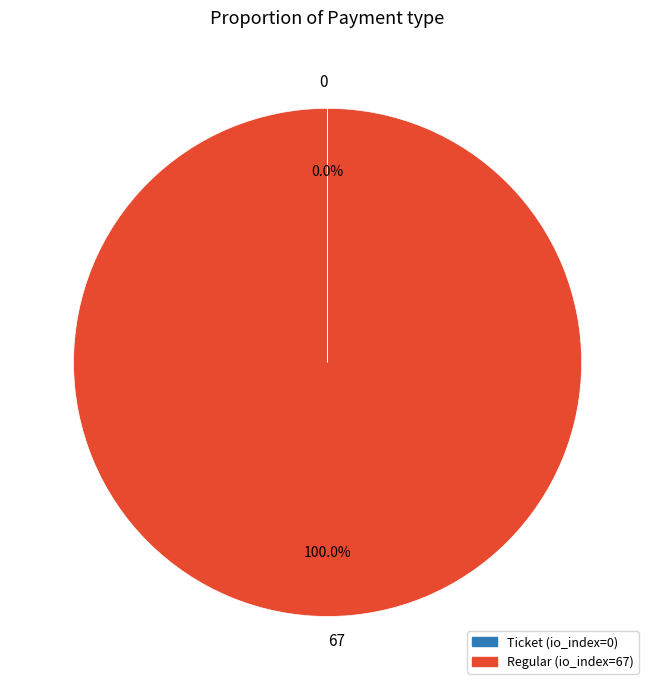

Which category accounts for the majority?

67